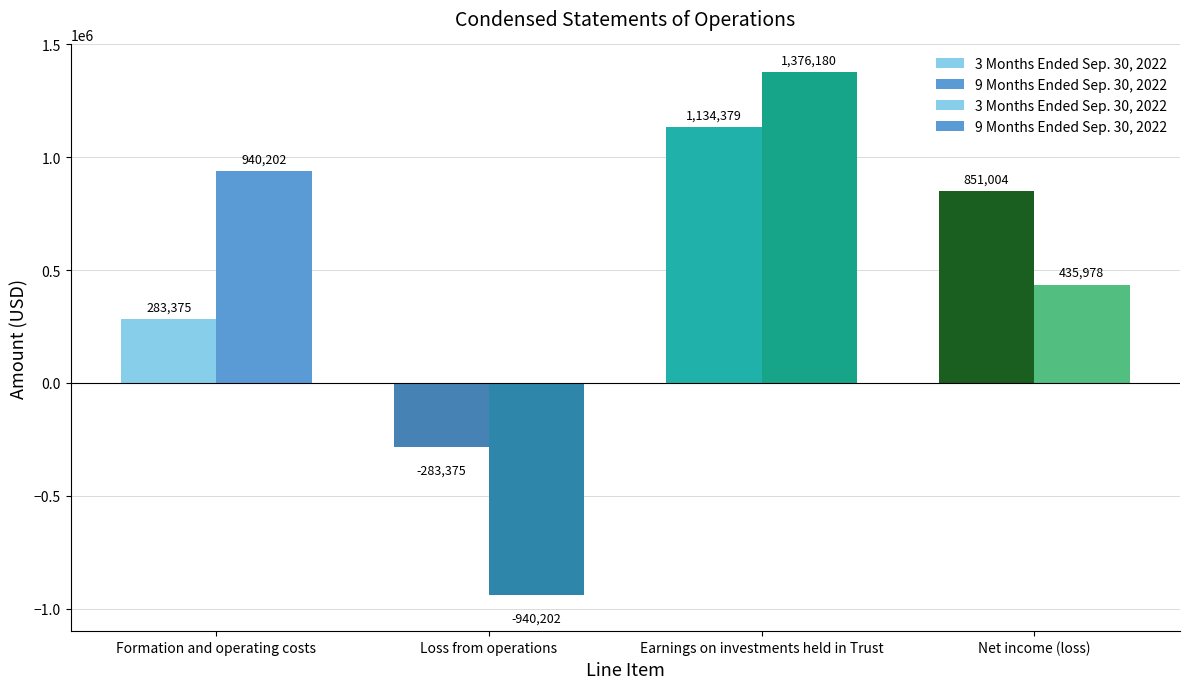

What is the difference between the second highest and minimum values in the 9 Months Ended Sep. 30, 2022 series?

1880404